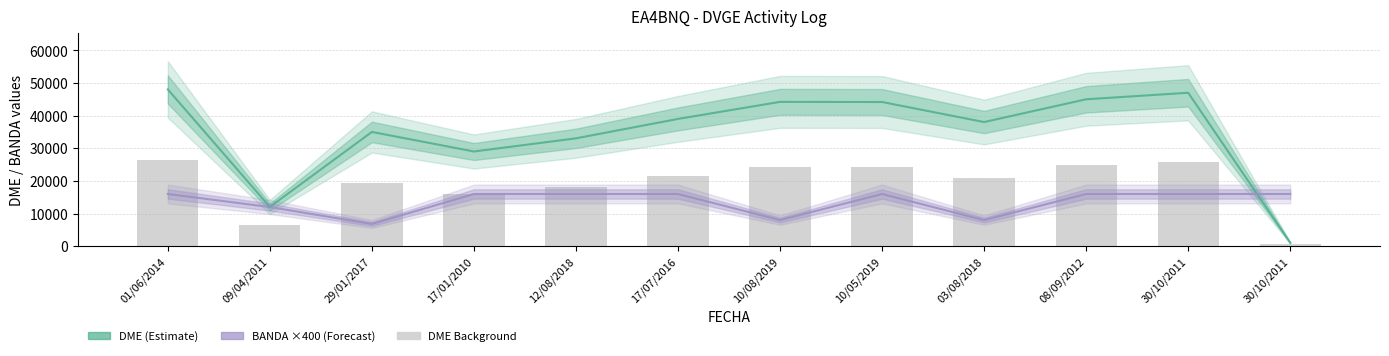

What is the lowest value of the BANDA (scaled ×400) series?

6800.0